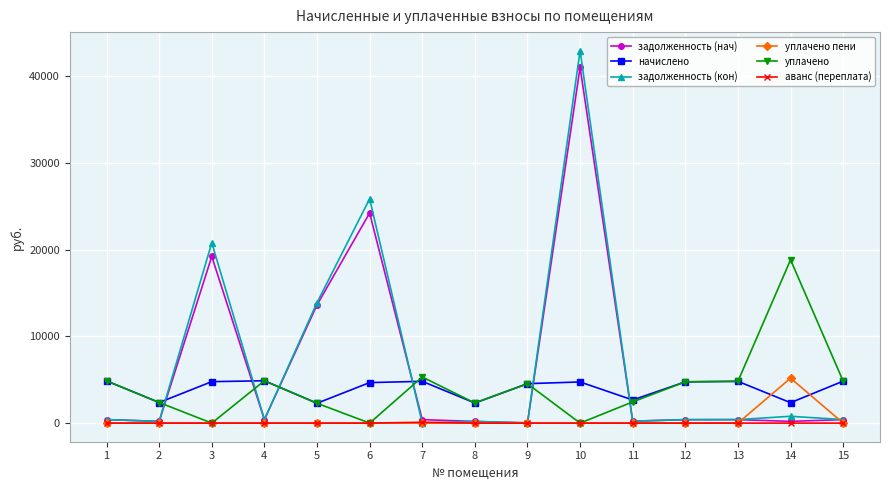

What is the highest value of the аванс (переплата) series?

98.8